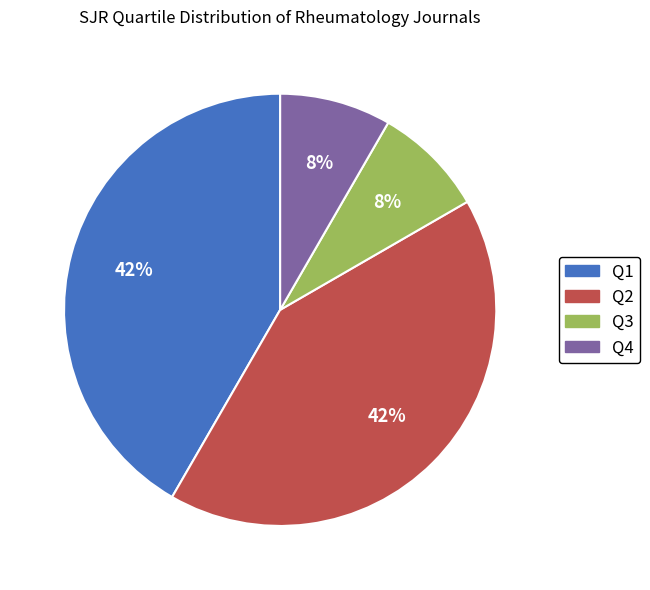

The Q4 slice represents 8% of the pie. True or false?

True